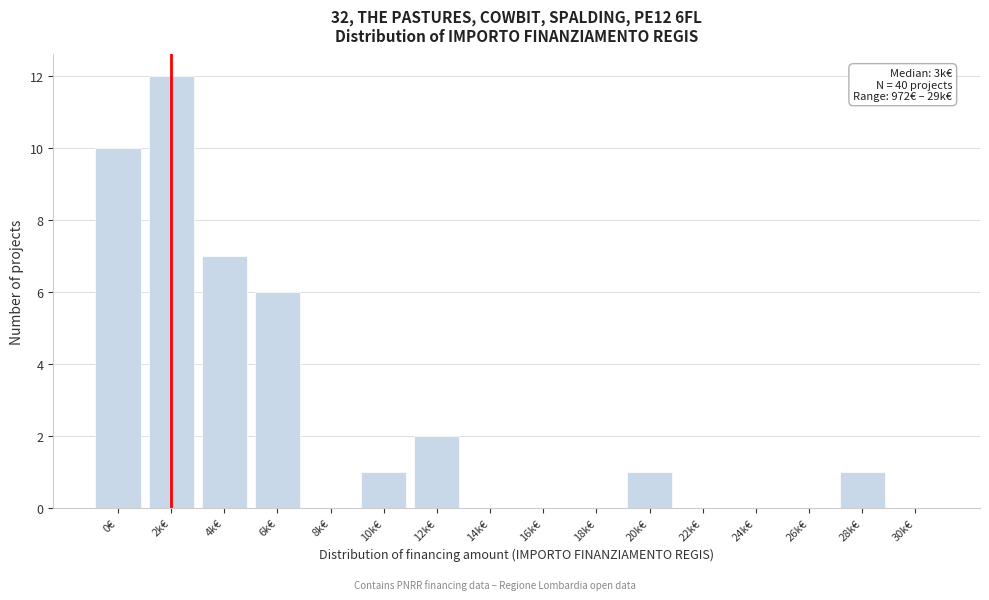

Reading left to right, extract all data points from this chart.

0€=10	2k€=12	4k€=7	6k€=6	8k€=0	10k€=1	12k€=2	14k€=0	16k€=0	18k€=0	20k€=1	22k€=0	24k€=0	26k€=0	28k€=1	30k€=0